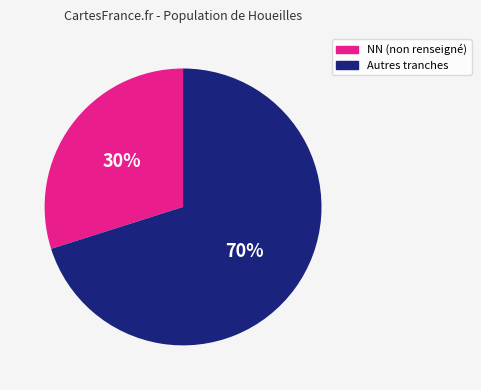

Is there a majority slice in this chart?

Yes